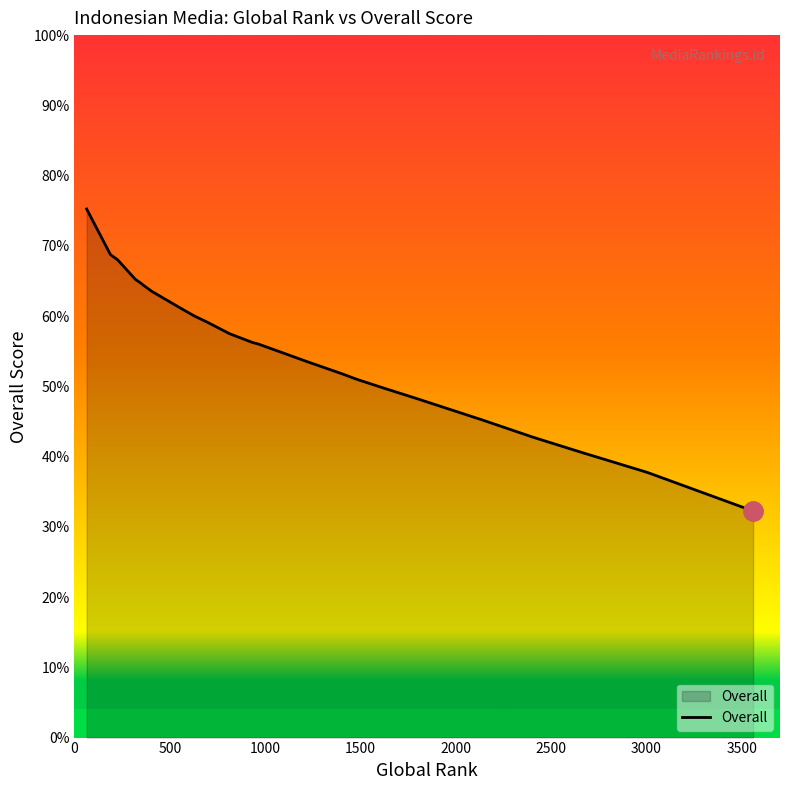

What is the difference between the maximum and minimum values?

43.0